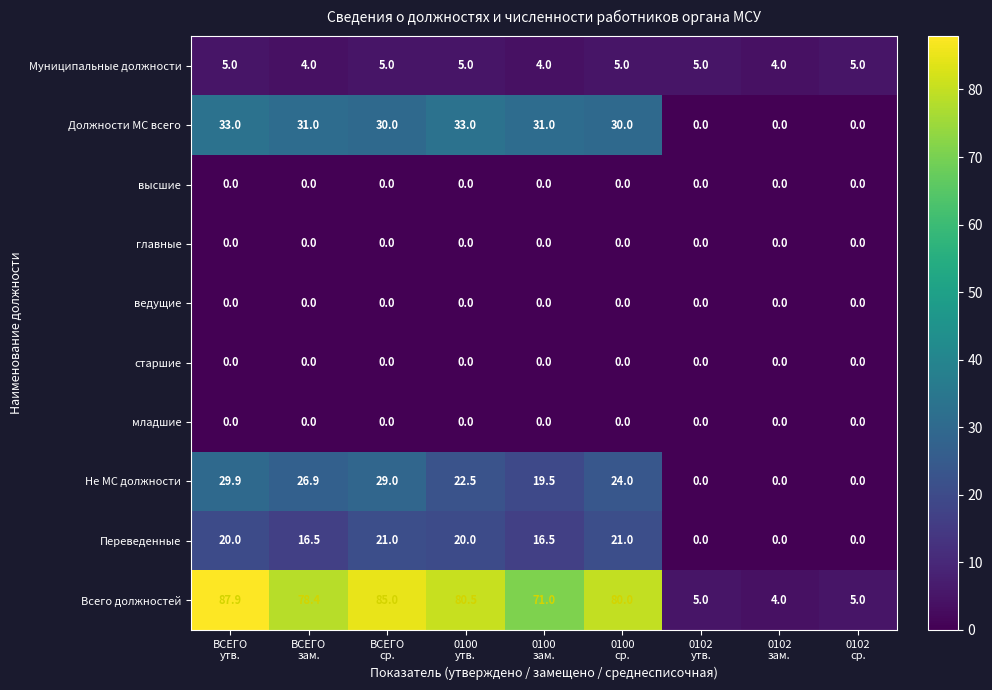

Which series changed the most between 0100
ср. and 0102
утв.?

Всего должностей